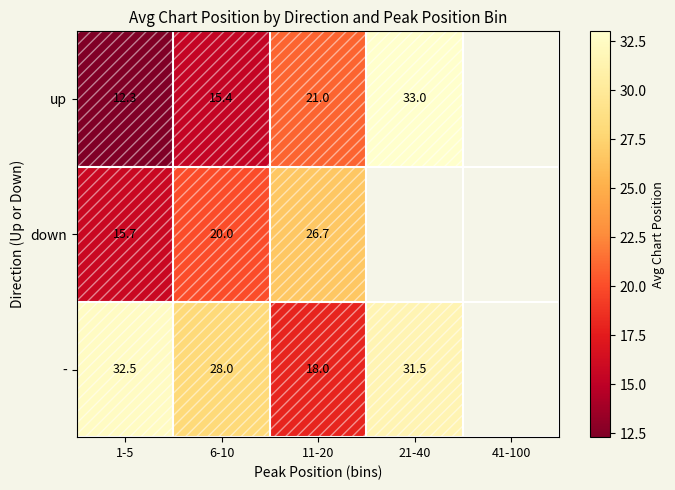

At which category is the sum across all series the highest?

11-20